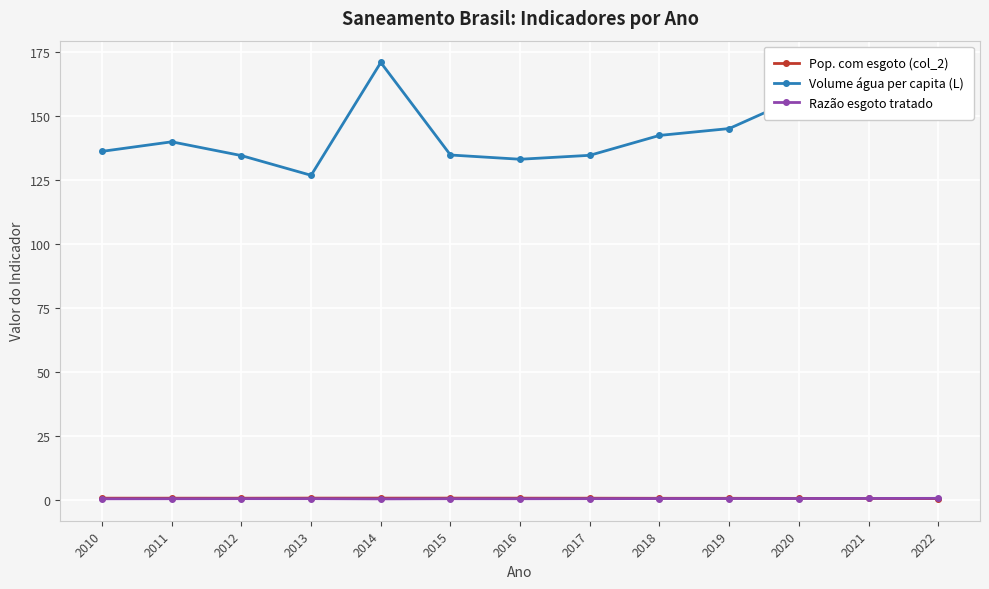

What is the value of the Pop. com esgoto (col_2) point at the 9th from the left?

0.5